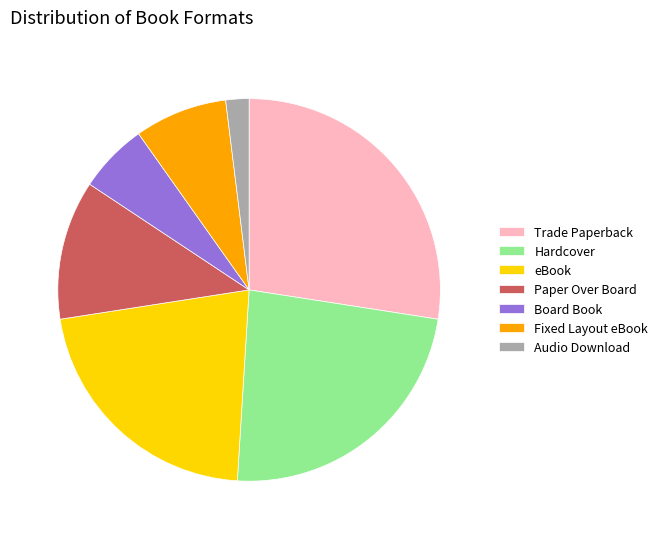

How many slices are in this pie chart?

7